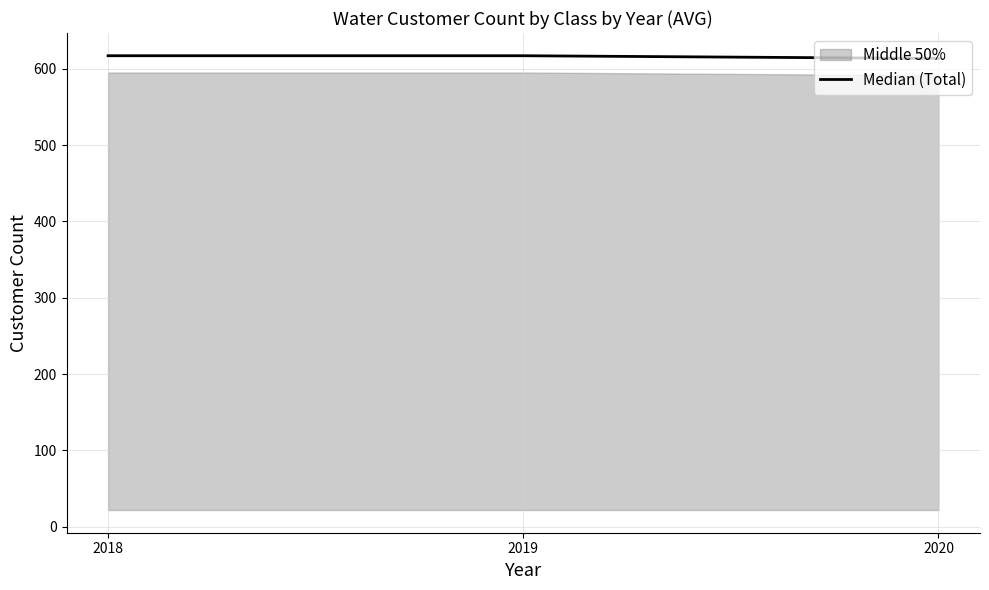

Is it true that the value at 2020 is 201.7?

False